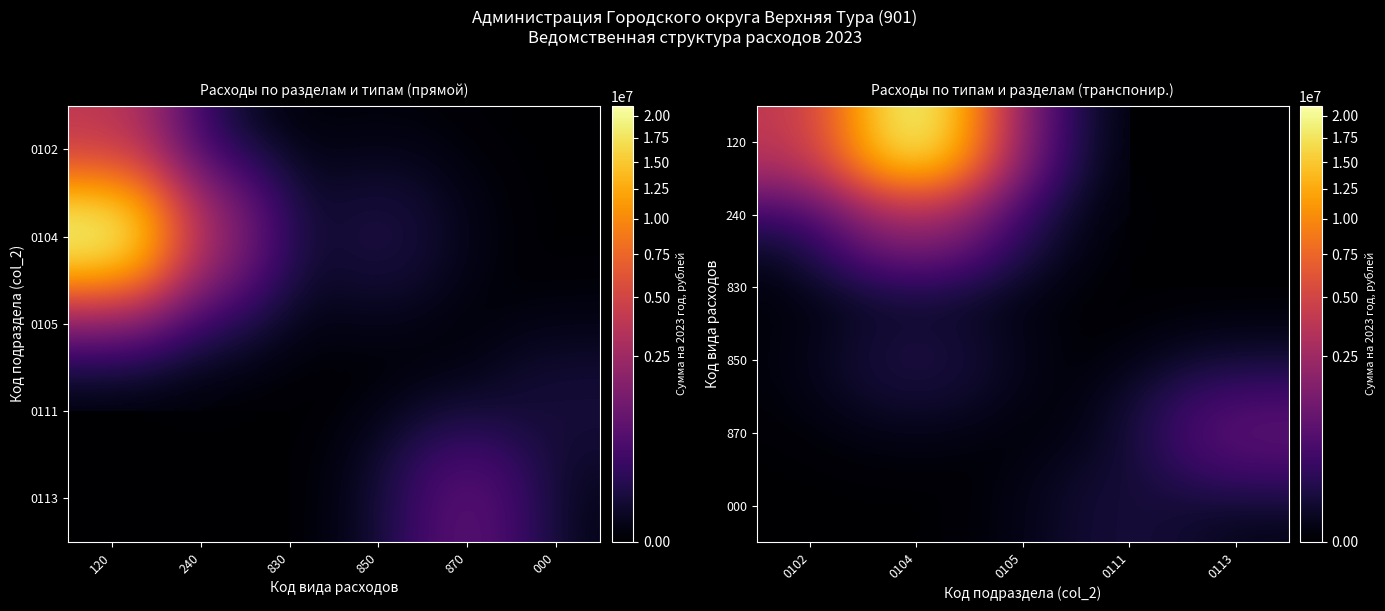

At which label is 850 closest to 52800?

0102